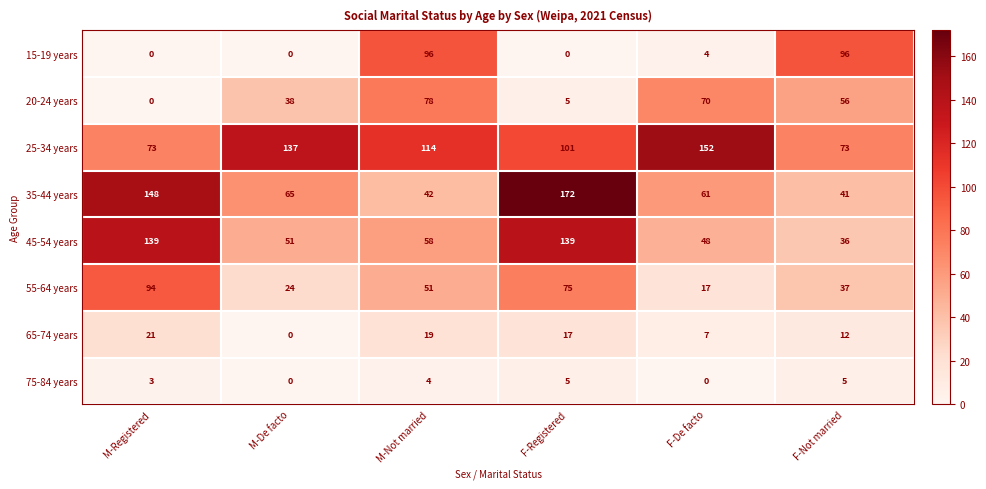

Between F-De facto and F-Not married, which series saw the biggest shift?

15-19 years